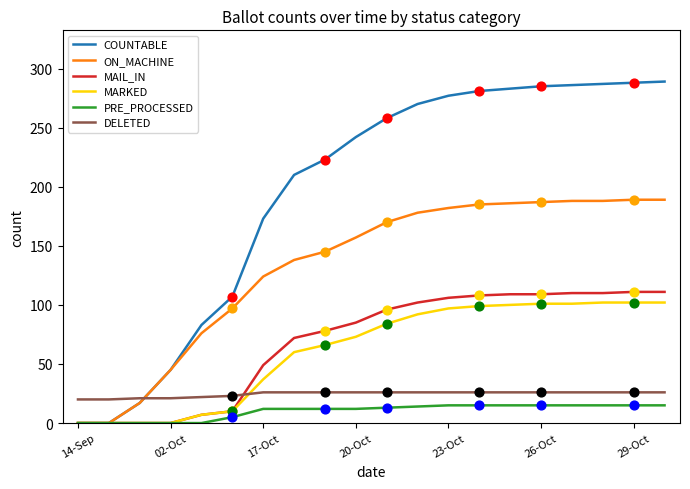

Which series has the largest total across all categories?

COUNTABLE